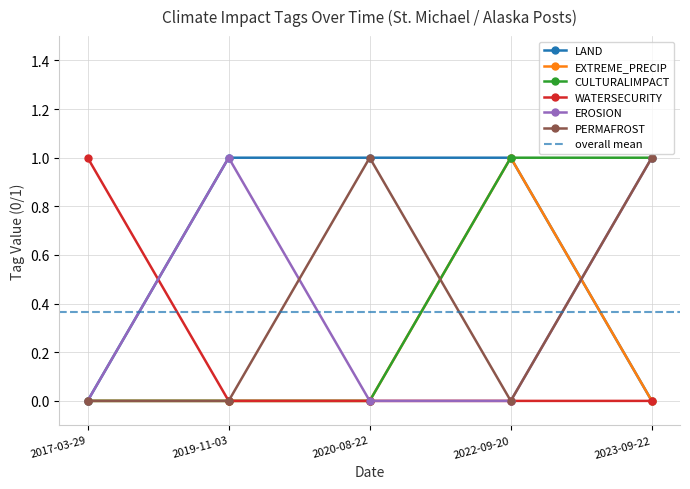

How many values in the CULTURALIMPACT series exceed 0?

2